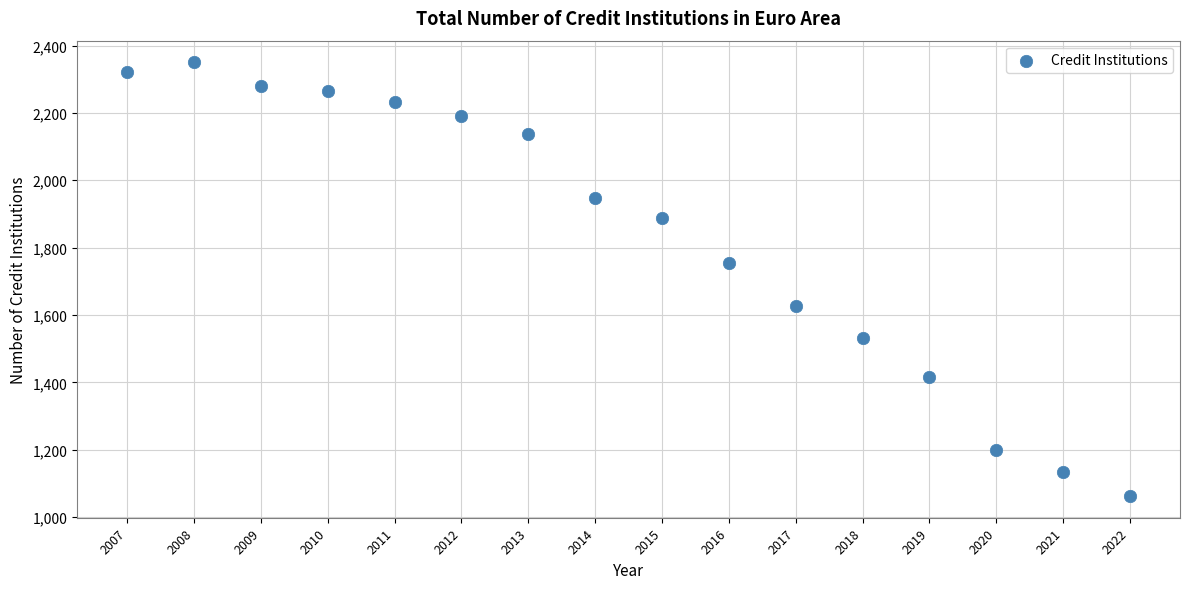

What Y value in the scatter plot is closest to 1706?

1754